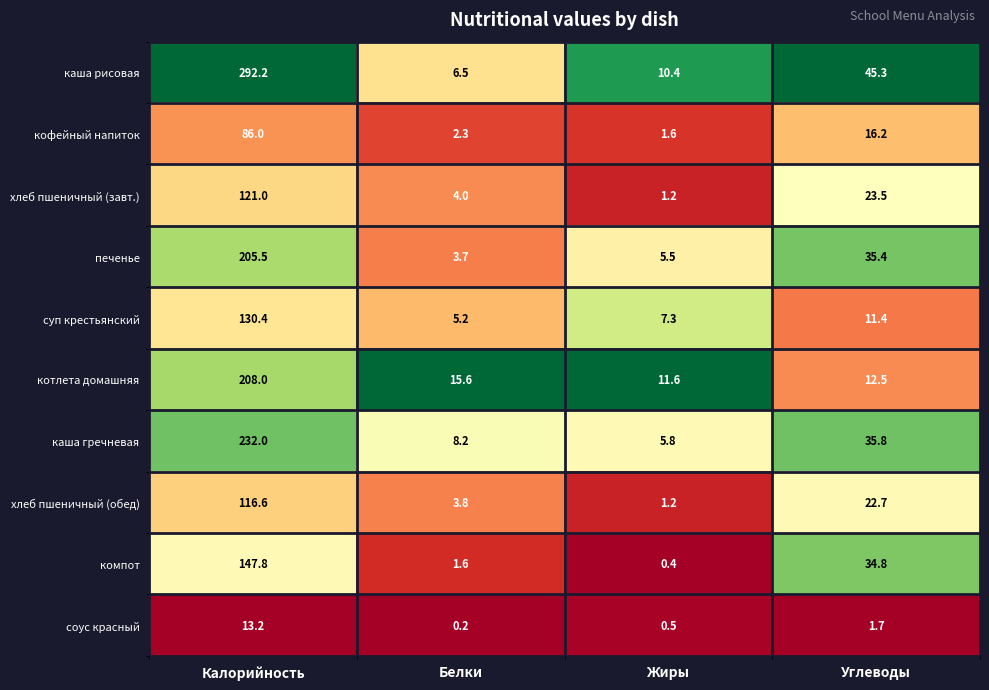

Which category has the highest value across all series?

Калорийность